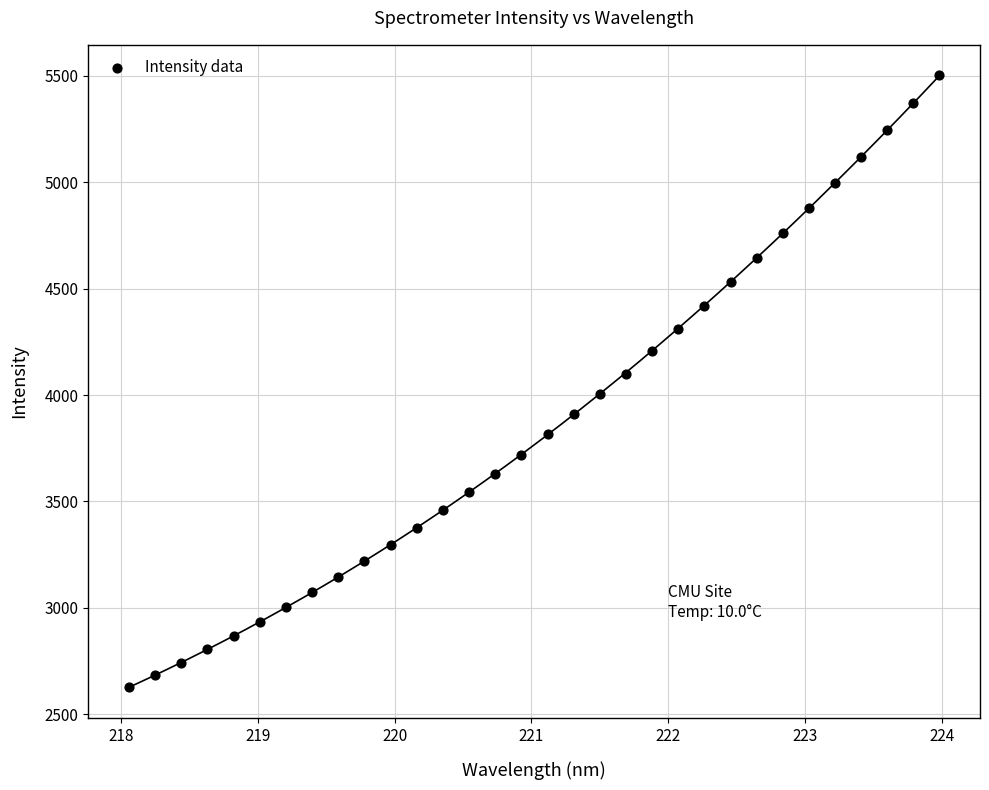

What is the range of Y values (max minus min)?

2875.4